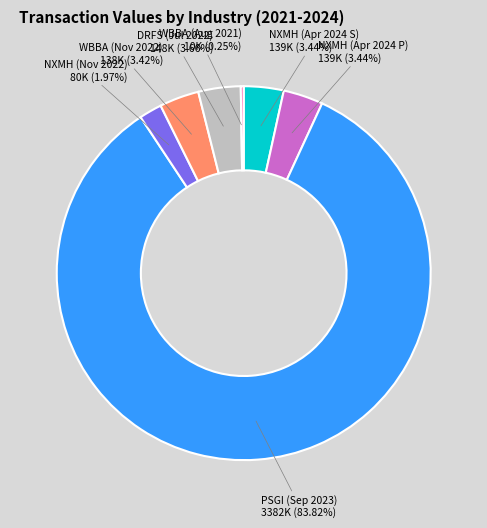

What is the largest slice in the pie chart?

PSGI (Sep 2023)